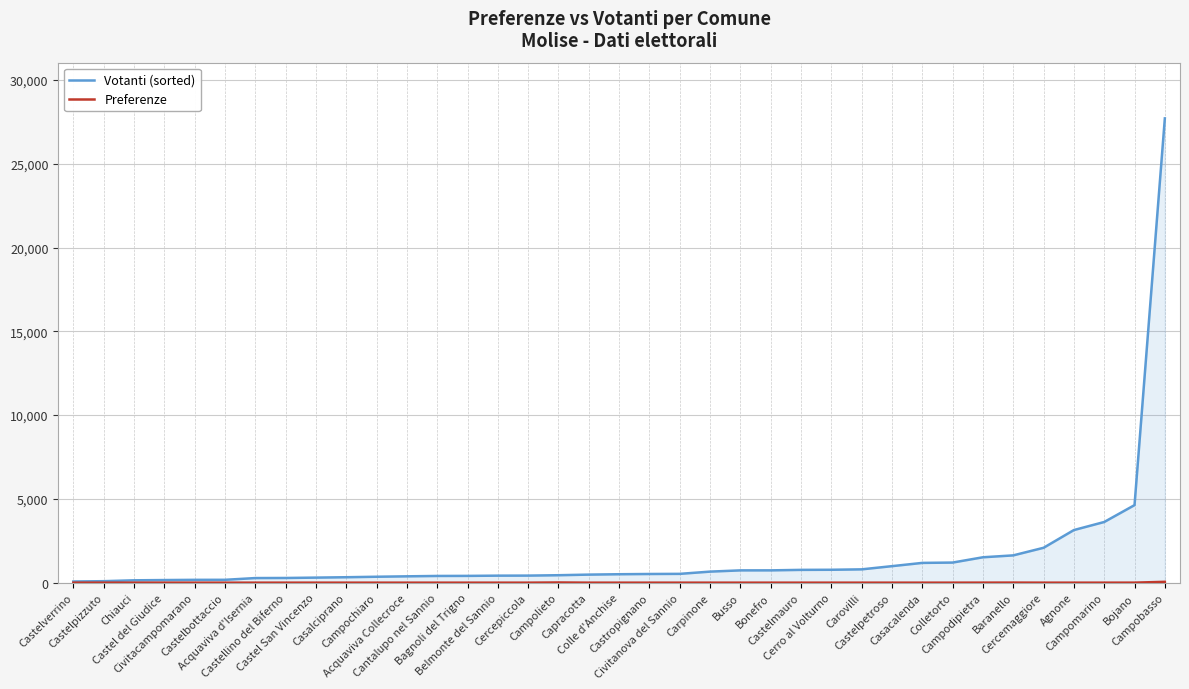

Between Cercepiccola and Carovilli, which series saw the biggest shift?

Votanti (sorted)